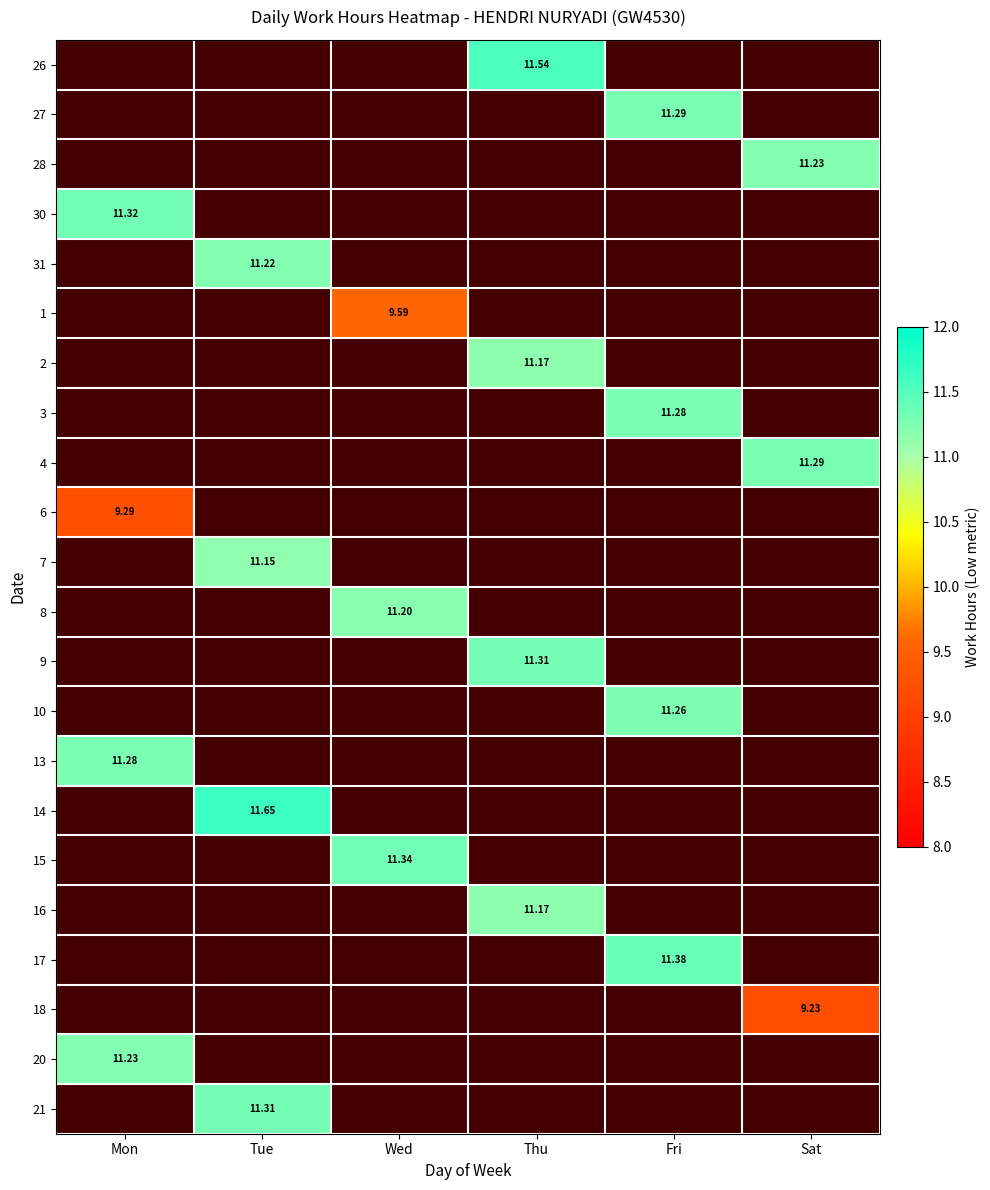

What is the smallest value displayed?

9.2